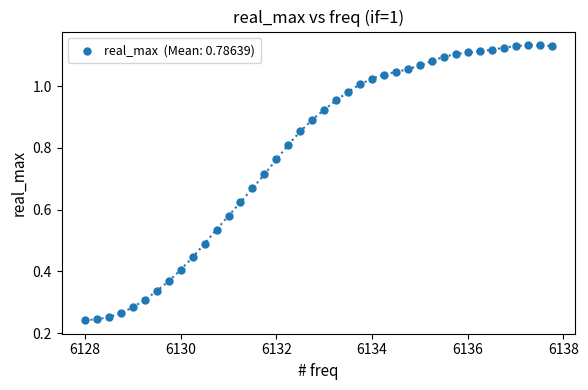

What is the range of X values (max minus min)?

9.8